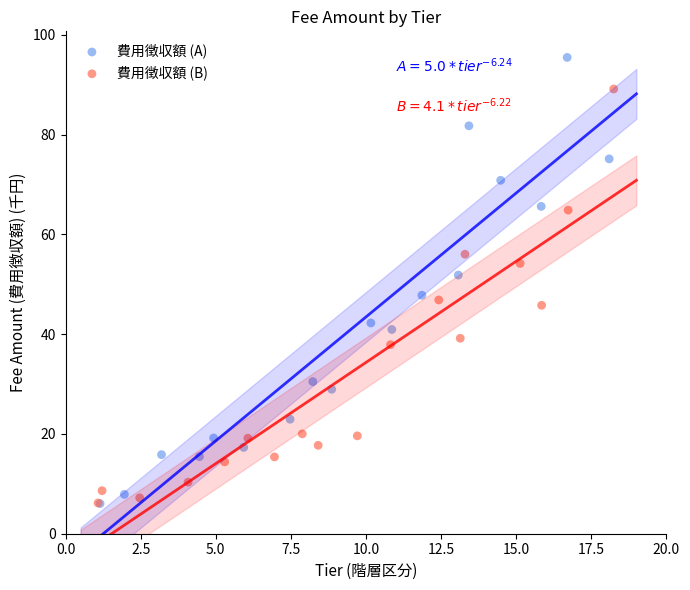

What are all the series names shown in the legend?

費用徴収額 (A), 費用徴収額 (B)